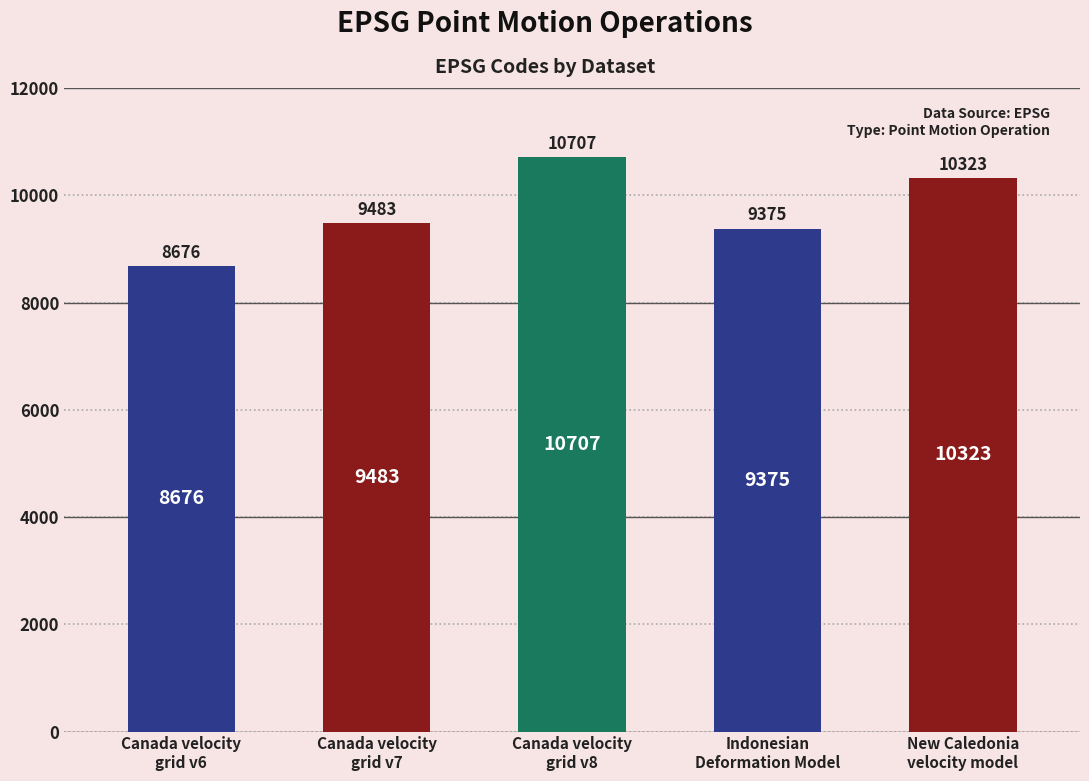

What is the value of the 3rd bar from the left?

10707